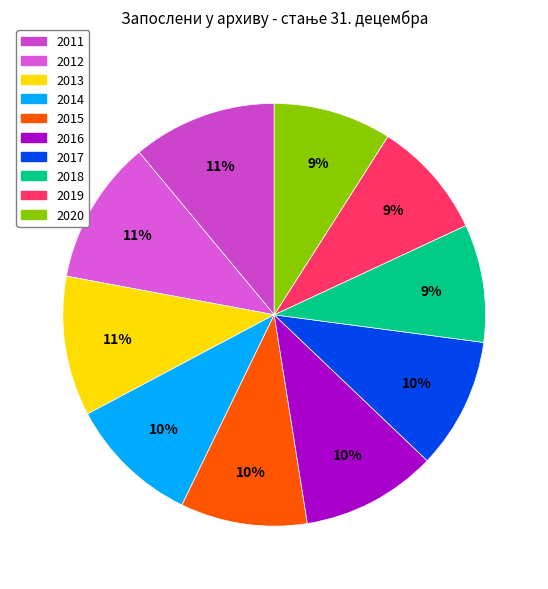

To the nearest percent, what portion does 2019 represent?

9%